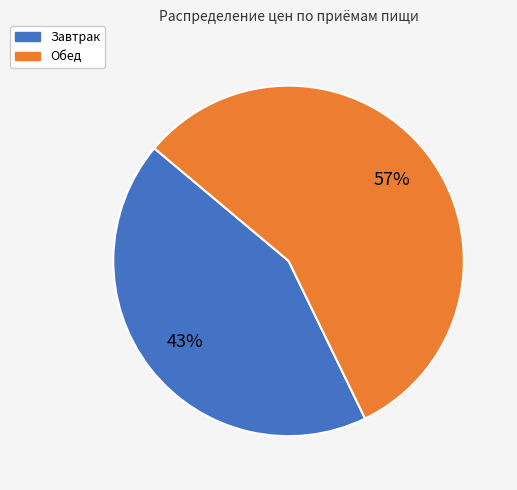

Count the number of slices in the pie.

2